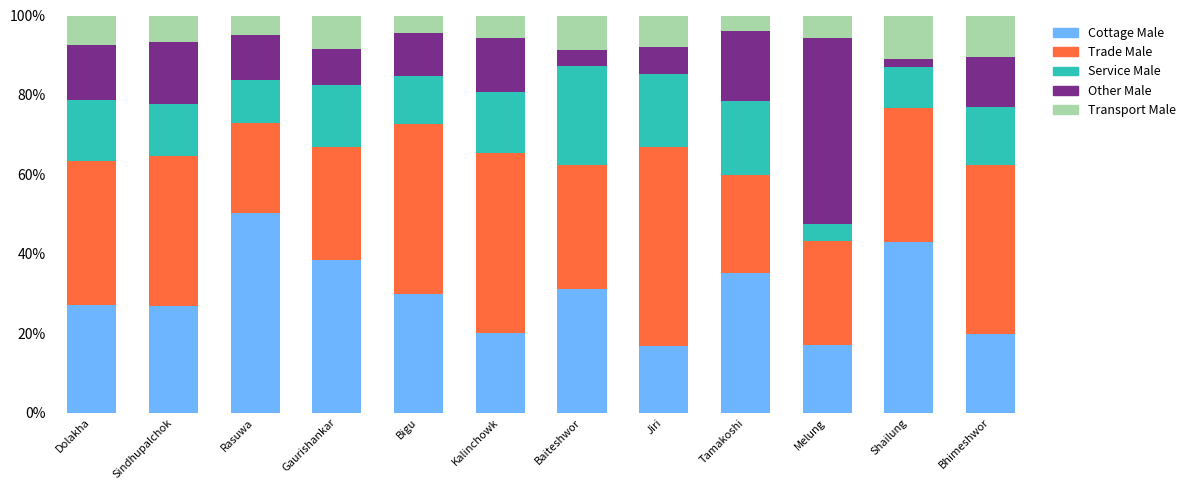

What is the total value across all series at Gaurishankar?

100.0